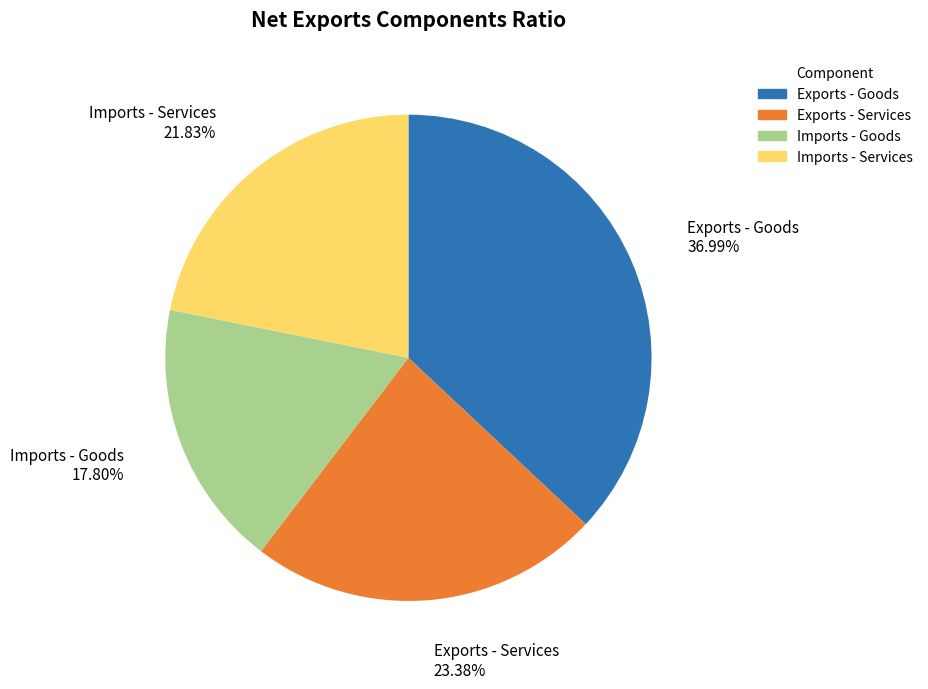

How many slices are in this pie chart?

4